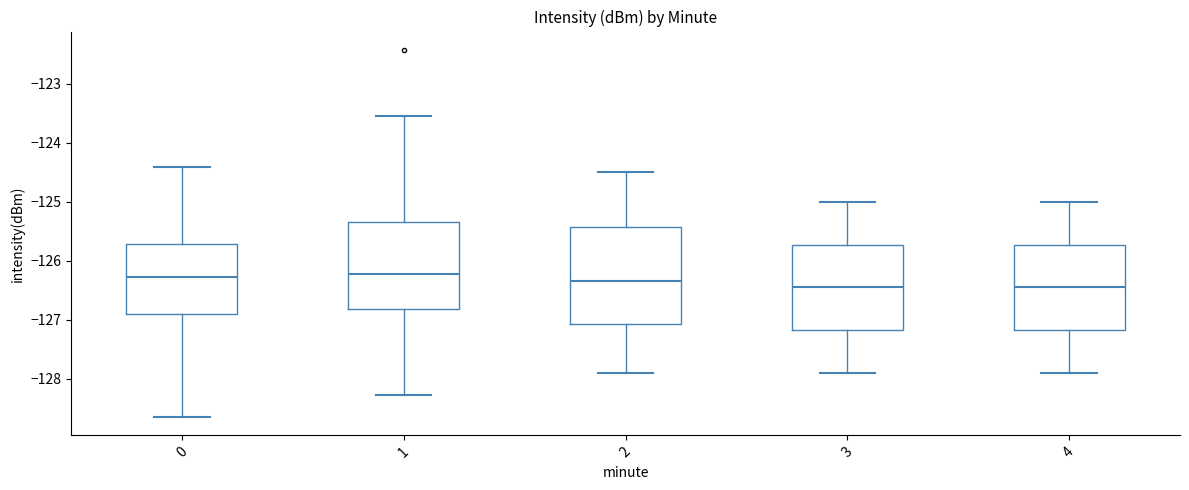

Reading left to right, transcribe this box plot: for each box, give where its median line is, the range the box spans, and where its two whiskers end, as read against the y-axis. The values are not printed on the chart, so give them approximately, as read against the axis.

0: median -126.3, box -126.9 to -125.7, whiskers -128.6 to -124.4
1: median -126.2, box -126.8 to -125.3, whiskers -128.3 to -123.5
2: median -126.3, box -127.1 to -125.4, whiskers -127.9 to -124.5
3: median -126.4, box -127.2 to -125.7, whiskers -127.9 to -125.0
4: median -126.4, box -127.2 to -125.7, whiskers -127.9 to -125.0